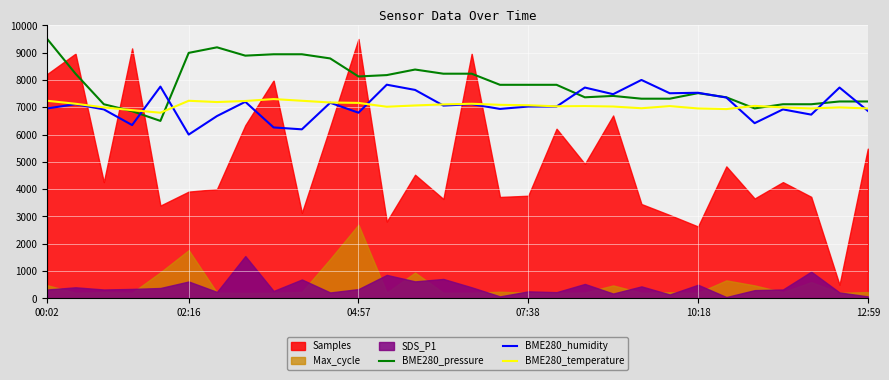

What is the highest value of the BME280_temperature series?

7300.0